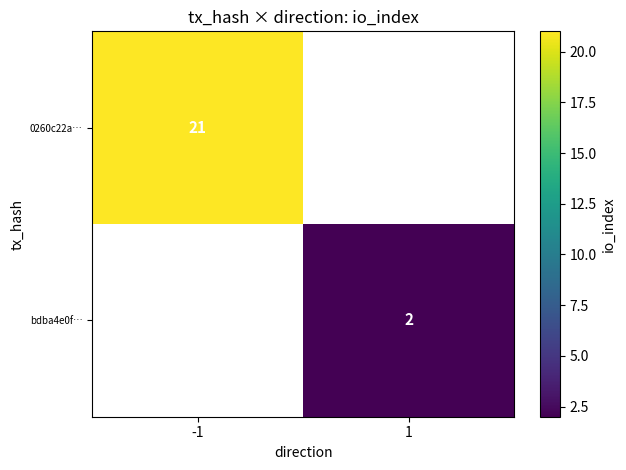

True or false: 0260c22a… has a value of 21 at -1.

True